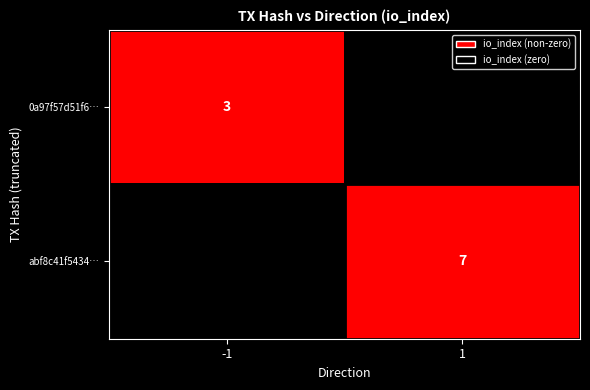

The value of abf8c41f5434… at 1 is 7. True or false?

True